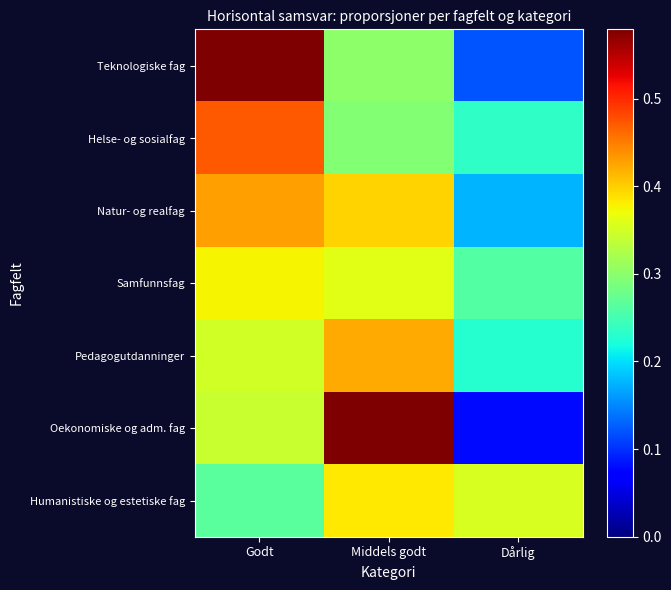

Reading right to left, what are all the values shown in this chart?

Teknologiske fag: Dårlig=0.1	Middels godt=0.3	Godt=0.6
Helse- og sosialfag: Dårlig=0.2	Middels godt=0.3	Godt=0.5
Natur- og realfag: Dårlig=0.2	Middels godt=0.4	Godt=0.4
Samfunnsfag: Dårlig=0.3	Middels godt=0.4	Godt=0.4
Pedagogutdanninger: Dårlig=0.2	Middels godt=0.4	Godt=0.3
Oekonomiske og adm. fag: Dårlig=0.1	Middels godt=0.6	Godt=0.3
Humanistiske og estetiske fag: Dårlig=0.4	Middels godt=0.4	Godt=0.3